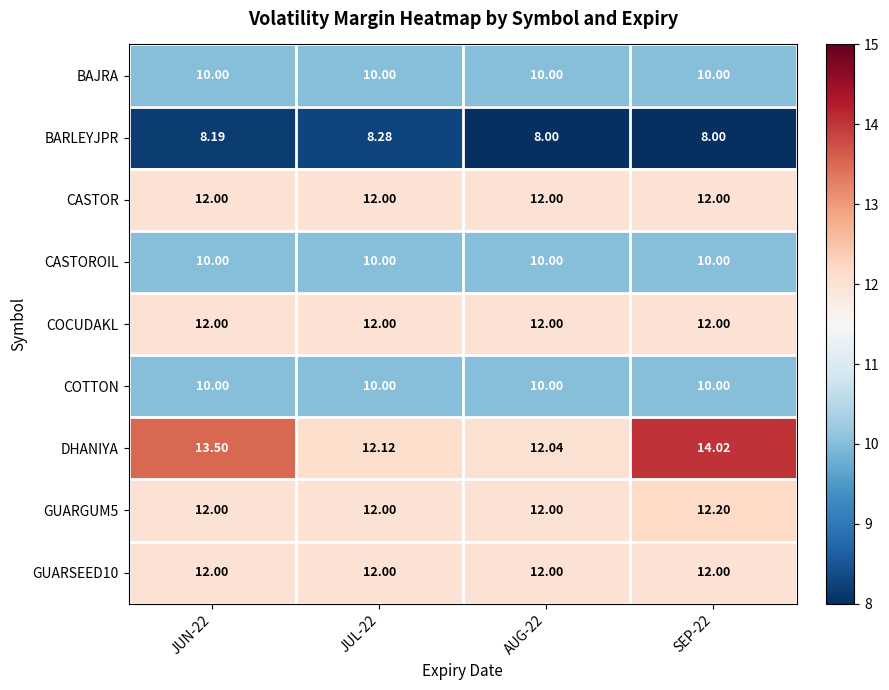

Which series has the largest range (max minus min)?

DHANIYA